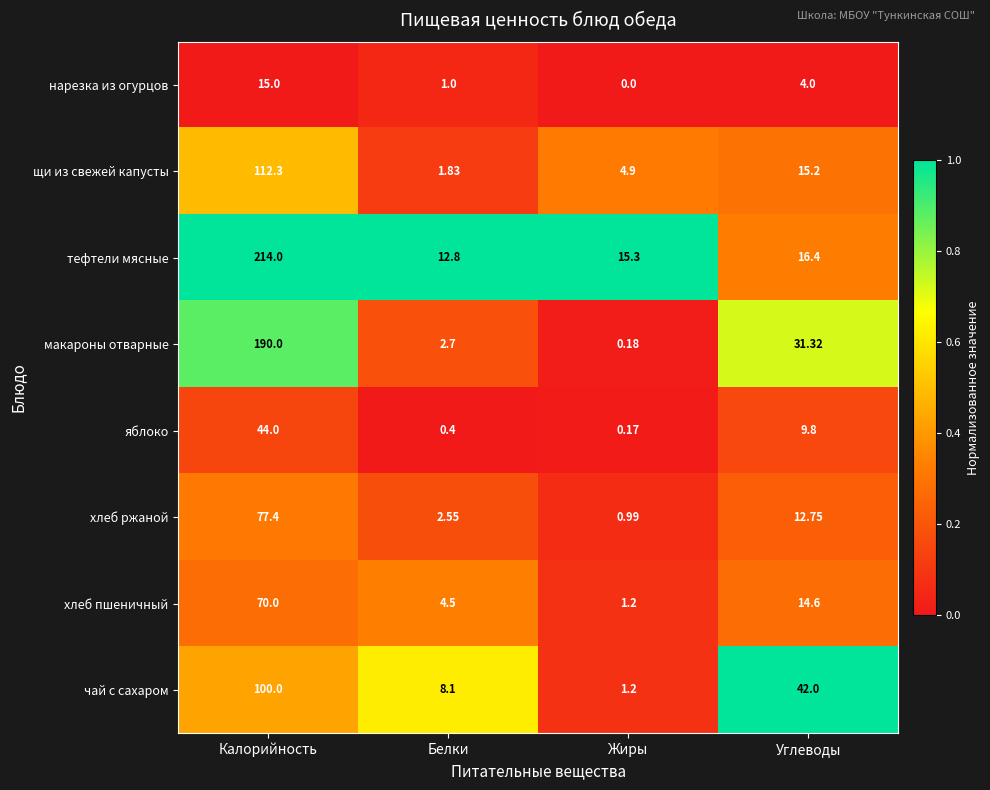

Rank the series by their maximum value, from highest to lowest.

тефтели мясные, макароны отварные, щи из свежей капусты, чай с сахаром, хлеб ржаной, хлеб пшеничный, яблоко, нарезка из огурцов